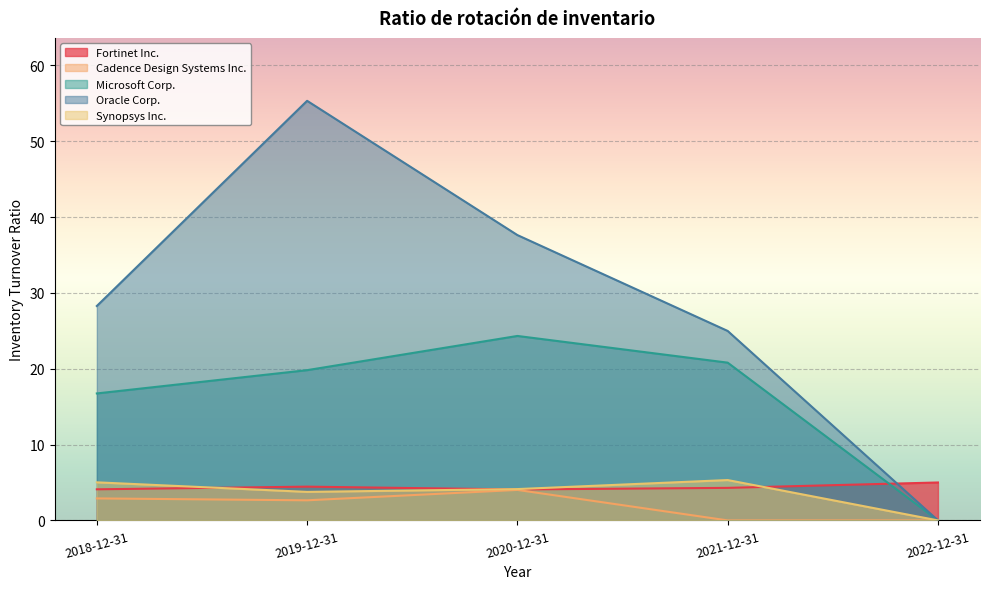

At which label does Microsoft Corp. first exceed 19?

2019-12-31